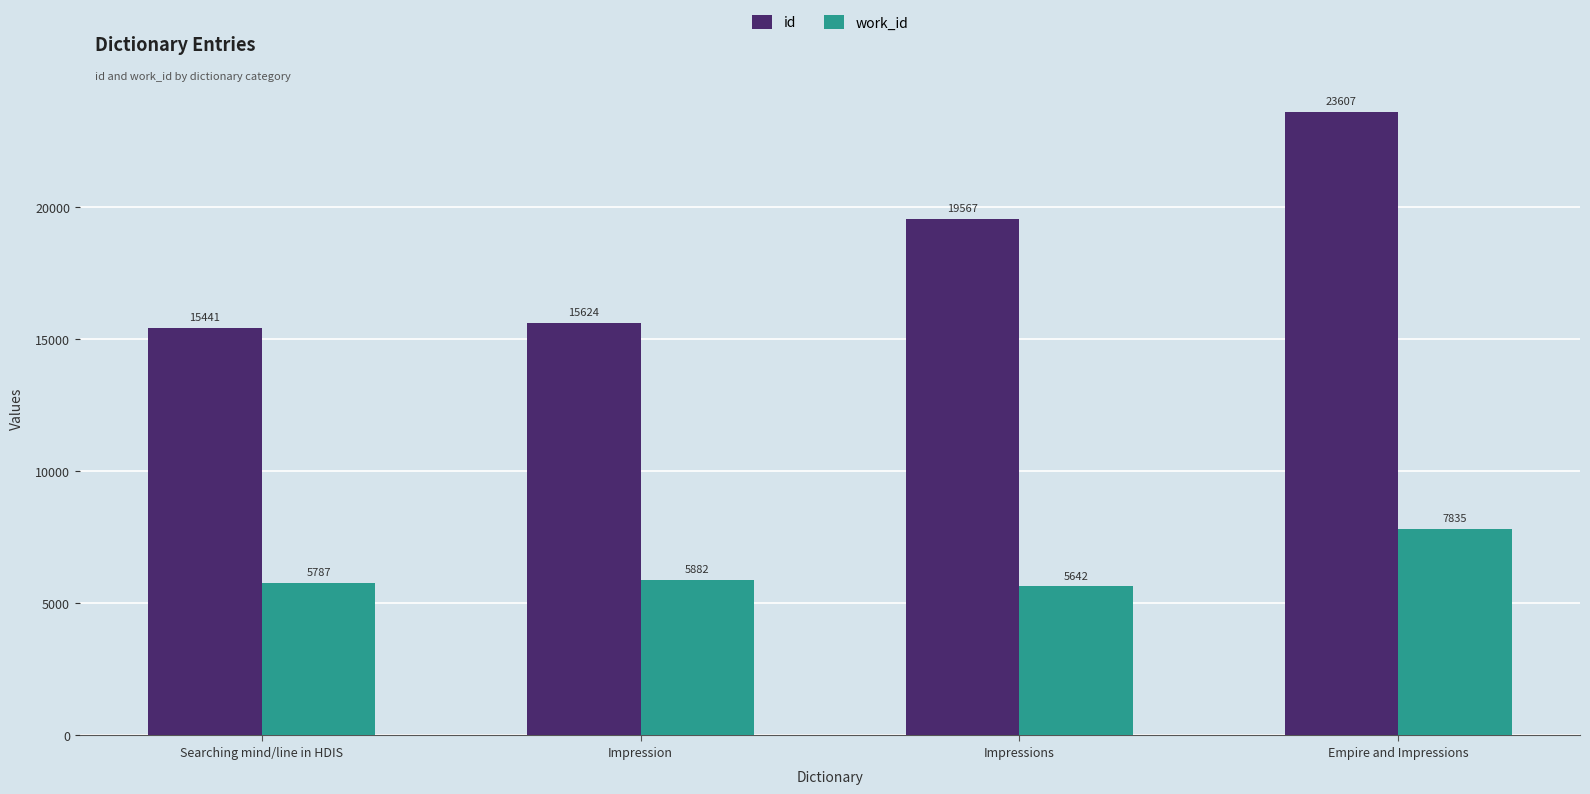

List the labels in order of work_id value, largest first.

Empire and Impressions, Impression, Searching mind/line in HDIS, Impressions